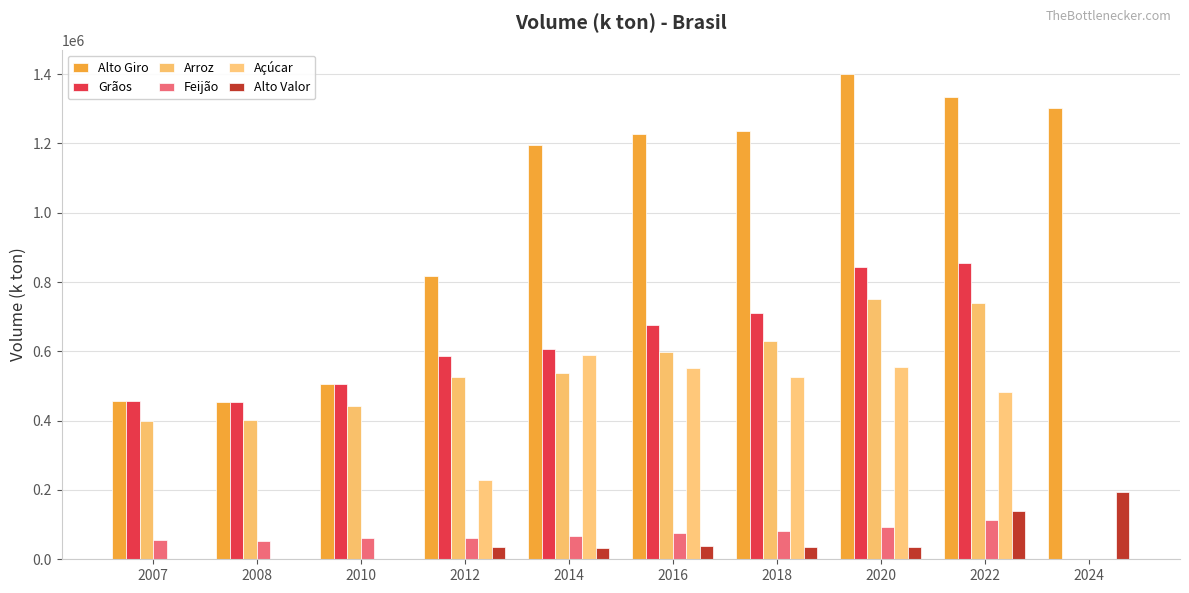

What are all the series names shown in the legend?

Alto Giro, Grãos, Arroz, Feijão, Açúcar, Alto Valor